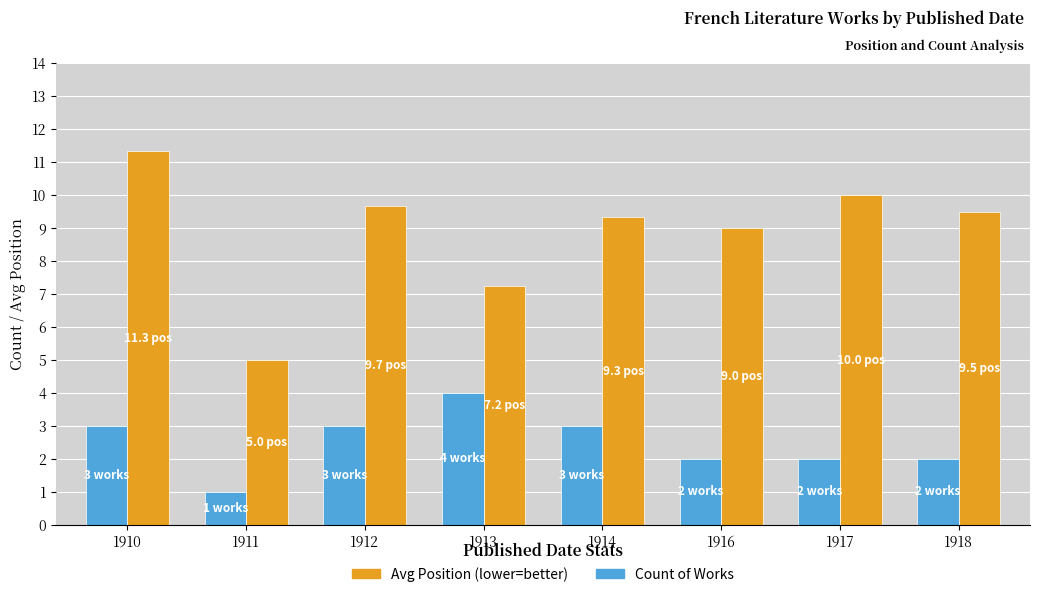

What is the approximate value of Avg Position (lower=better) at 1911?

5.0